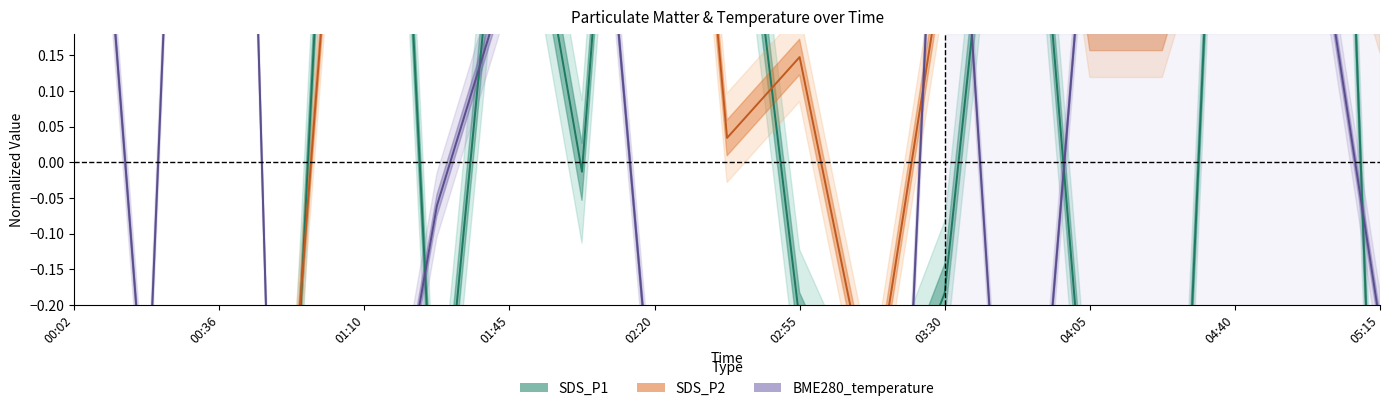

Reading right to left, extract all data points from this chart.

SDS_P1: 05:15=-0.7	04:58=2.0	04:40=1.2	04:23=-1.1	04:05=-0.4	03:48=0.8	03:30=-0.2	03:13=-0.4	02:55=-0.2	02:38=0.6	02:20=1.3	02:03=-0.0	01:45=0.6	01:28=-0.5	01:10=1.6	00:53=-0.4	00:36=-1.5	00:19=-1.0	00:02=-1.5
SDS_P2: 05:15=0.2	04:58=0.6	04:40=0.5	04:23=0.2	04:05=0.2	03:48=0.9	03:30=0.3	03:13=-0.4	02:55=0.1	02:38=0.0	02:20=1.2	02:03=1.1	01:45=0.3	01:28=0.3	01:10=1.0	00:53=-0.4	00:36=-1.3	00:19=-2.2	00:02=-2.7
BME280_temperature: 05:15=-0.2	04:58=0.4	04:40=1.8	04:23=0.4	04:05=0.4	03:48=-0.8	03:30=0.8	03:13=-1.5	02:55=-1.5	02:38=-1.0	02:20=-0.4	02:03=0.8	01:45=0.3	01:28=-0.1	01:10=-0.6	00:53=-1.5	00:36=2.1	00:19=-0.4	00:02=0.9